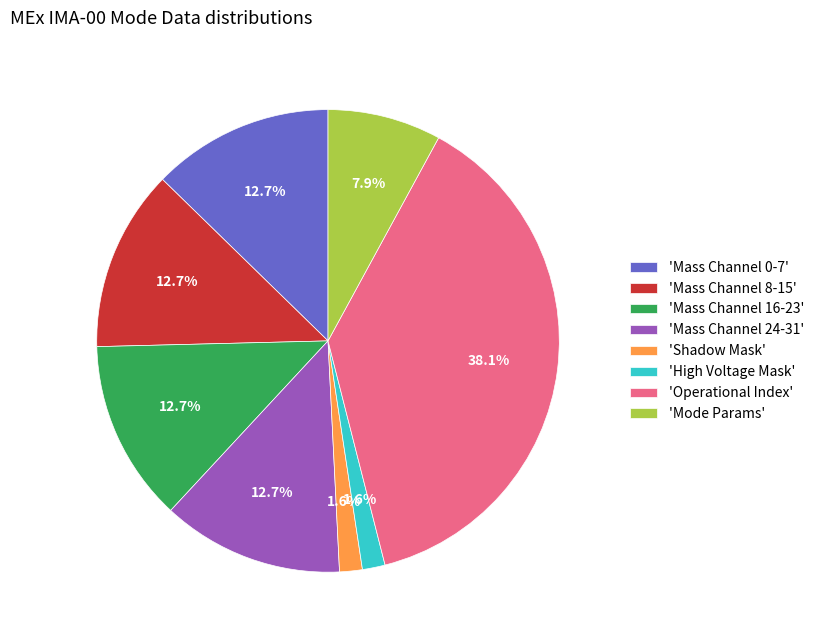

What is the ratio of the value at 'Mass Channel 24-31' to the value at 'Mass Channel 16-23'?

1.0